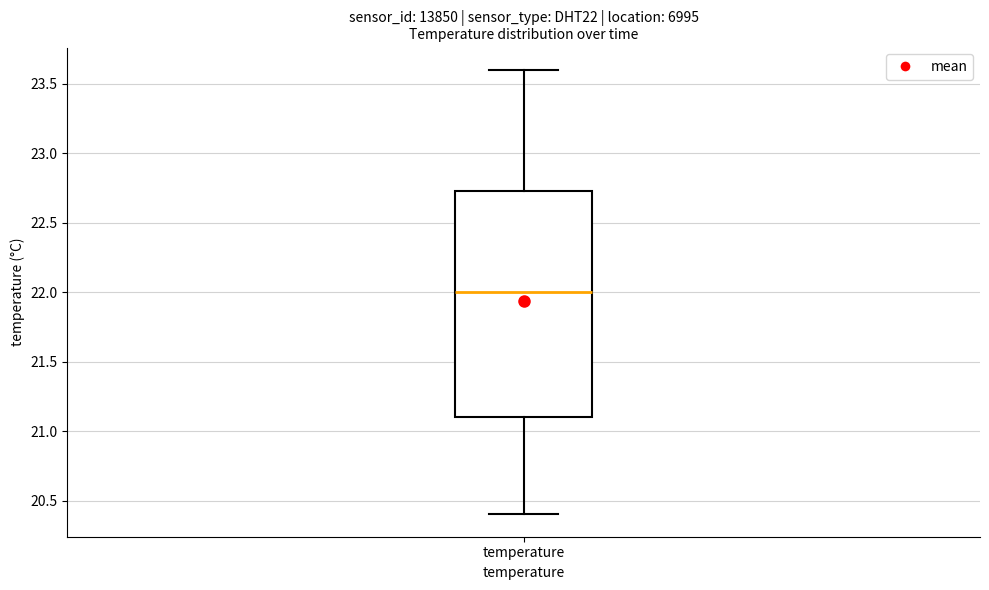

Transcribe this box plot: give where the median line is, the range the box spans, and where the two whiskers end, as read against the y-axis. The values are not printed on the chart, so give them approximately, as read against the axis.

median 22.00, box 21.10 to 22.75, whiskers 20.40 to 23.60